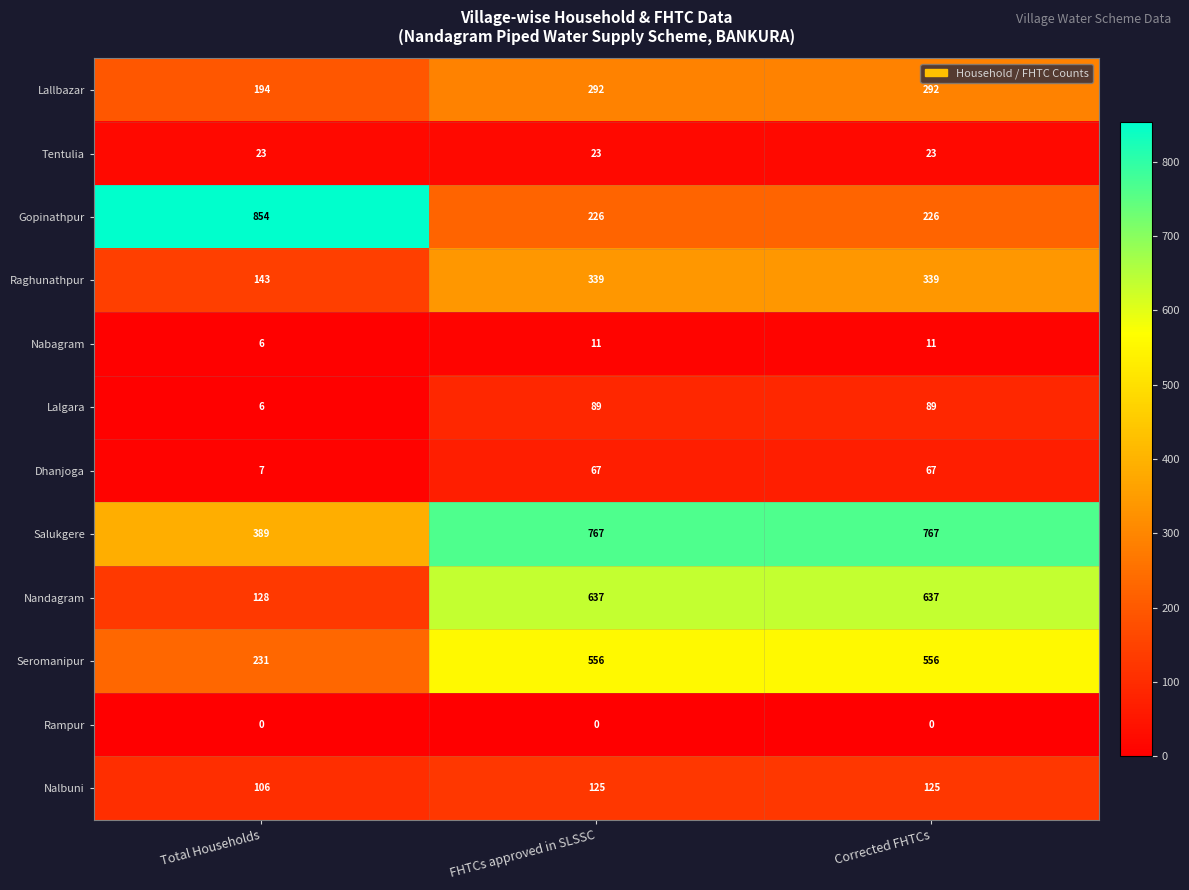

At FHTCs approved in SLSSC, list the series in order from smallest to largest.

Rampur, Nabagram, Tentulia, Dhanjoga, Lalgara, Nalbuni, Gopinathpur, Lallbazar, Raghunathpur, Seromanipur, Nandagram, Salukgere